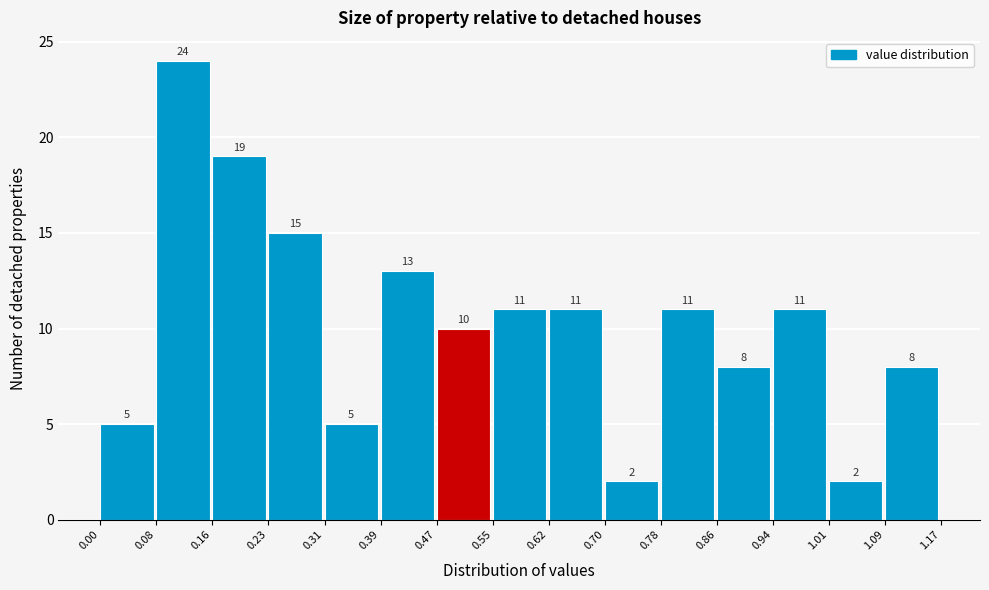

How tall is the bar that spans 0.55 to 0.62 on the x-axis?

11